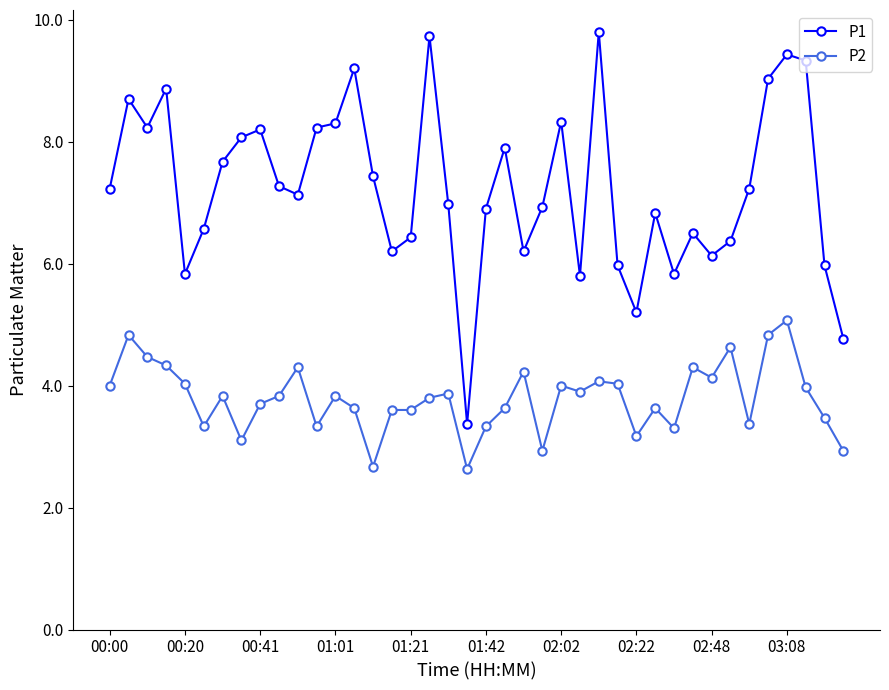

How many data points does each series have?

40